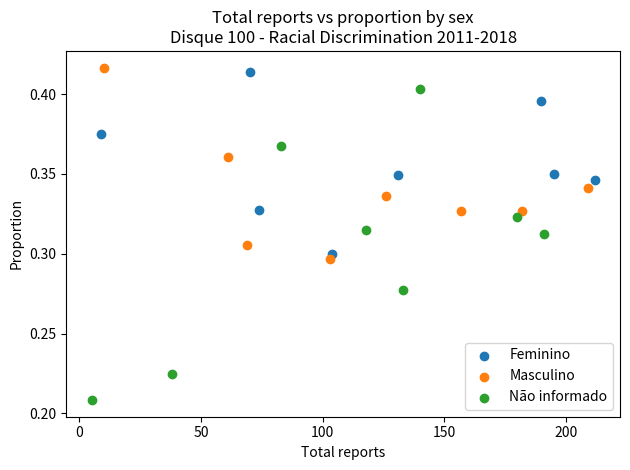

Which series contains the lowest Y value?

Não informado